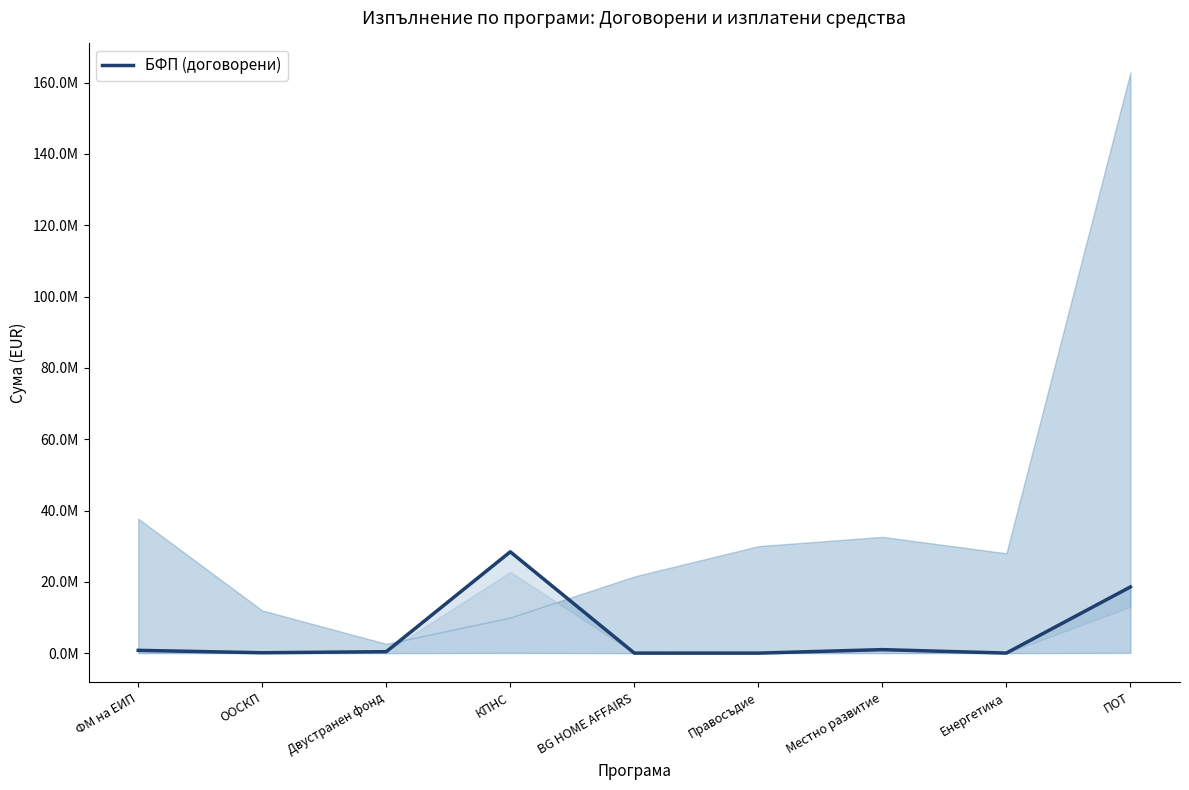

Where is the data nearest to the value 14208175?

ПОТ